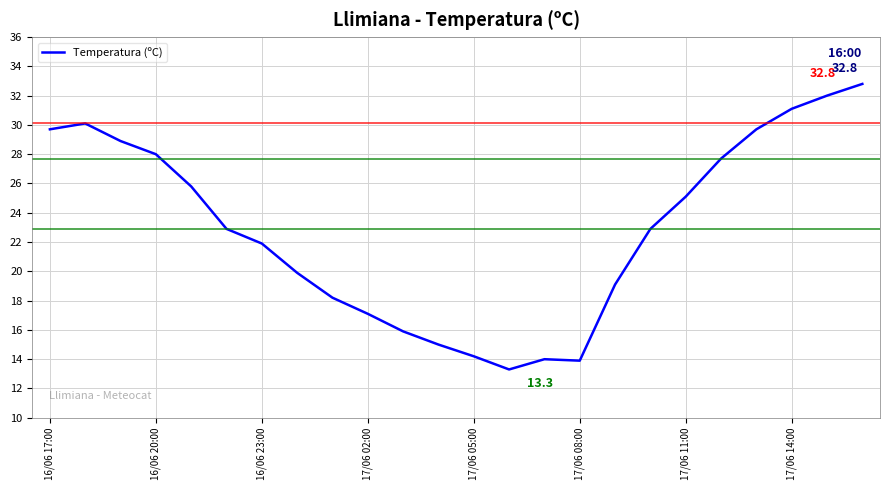

What is the smallest value displayed?

13.3